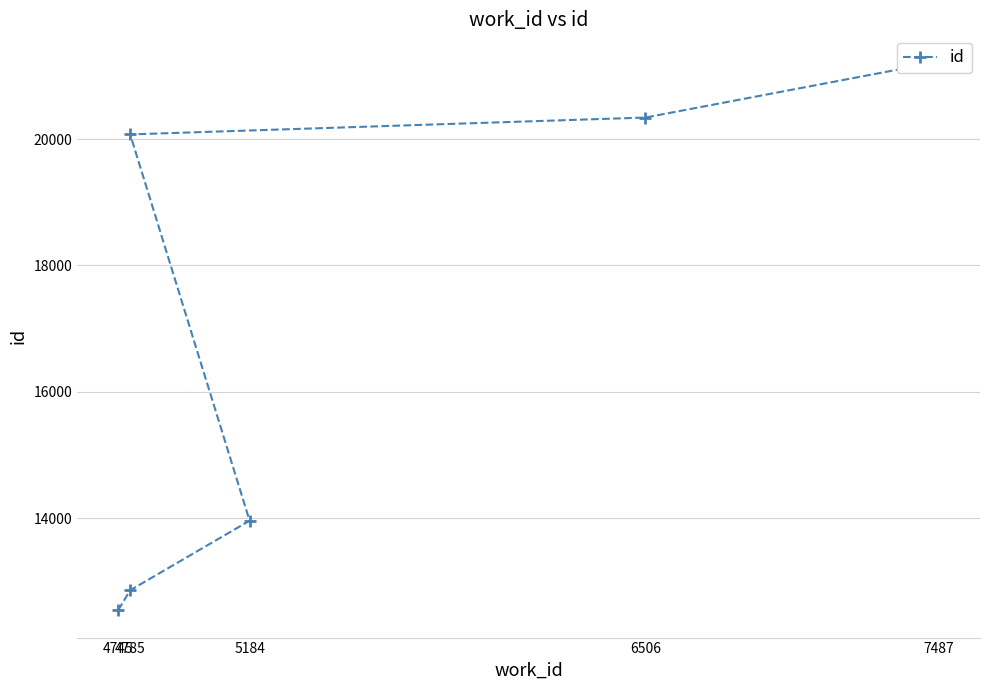

What is the sum of all values?

122225